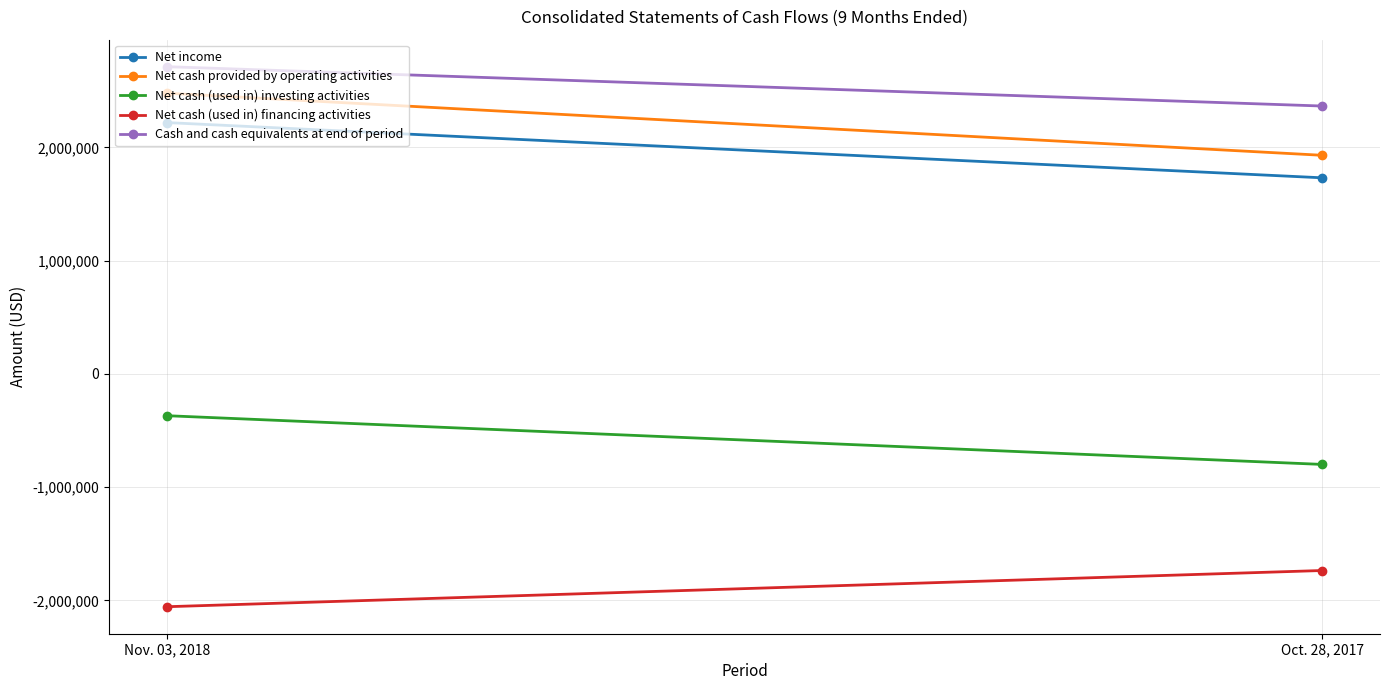

What is the difference between the Net cash (used in) financing activities values at Oct. 28, 2017 and Nov. 03, 2018?

319661